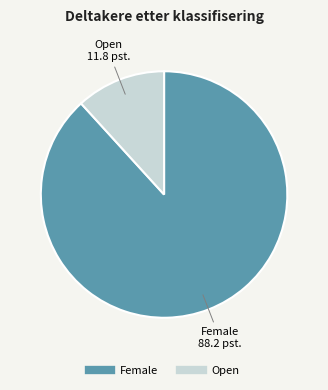

Is there a majority slice in this chart?

Yes